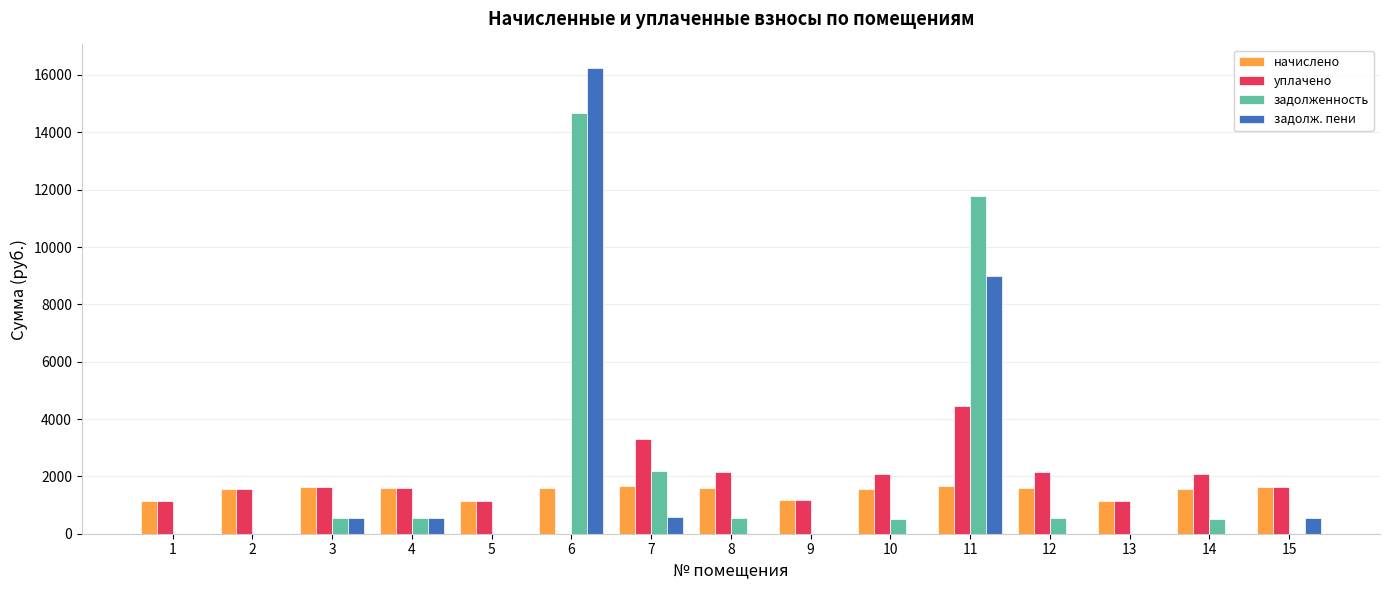

What is the difference between the задолж. пени values at 7 and 15?

29.2